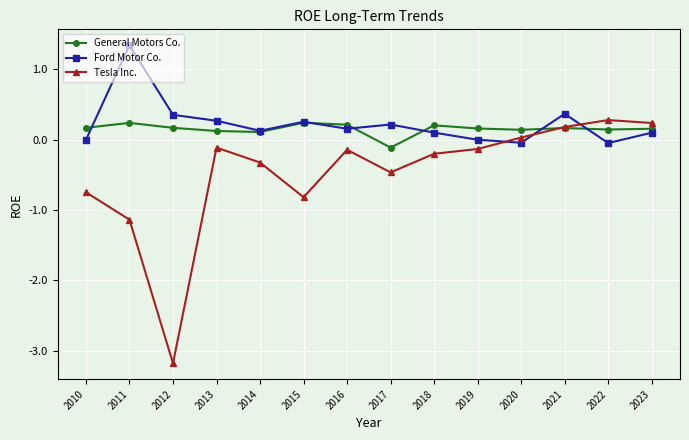

True or false: Ford Motor Co. and General Motors Co. cross at least once.

True